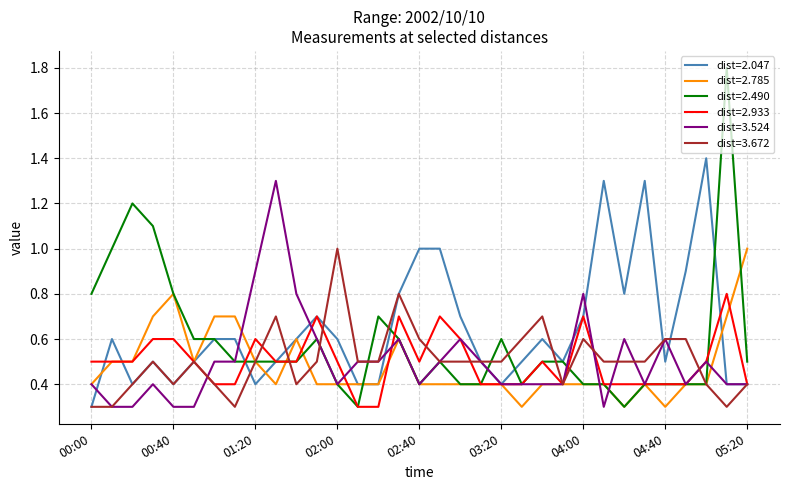

What is the smallest value displayed?

0.3